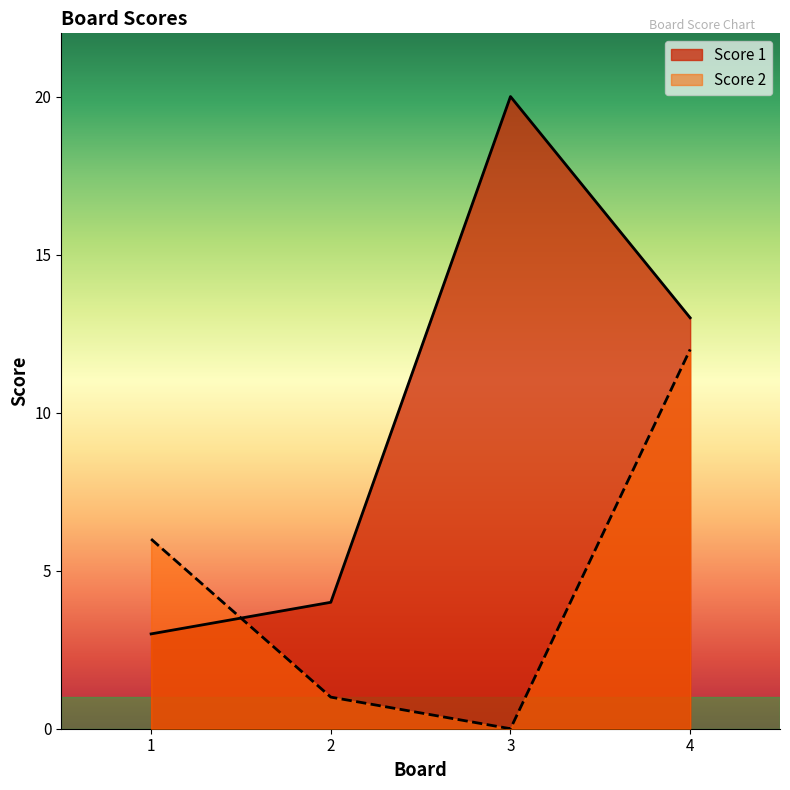

What is the value of the Score 2 point at the 4th from the left?

12